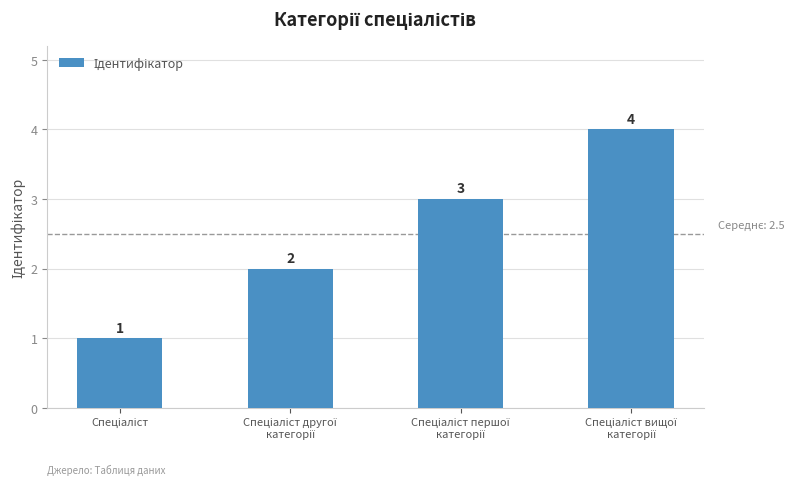

How many values are between 2 and 4?

3